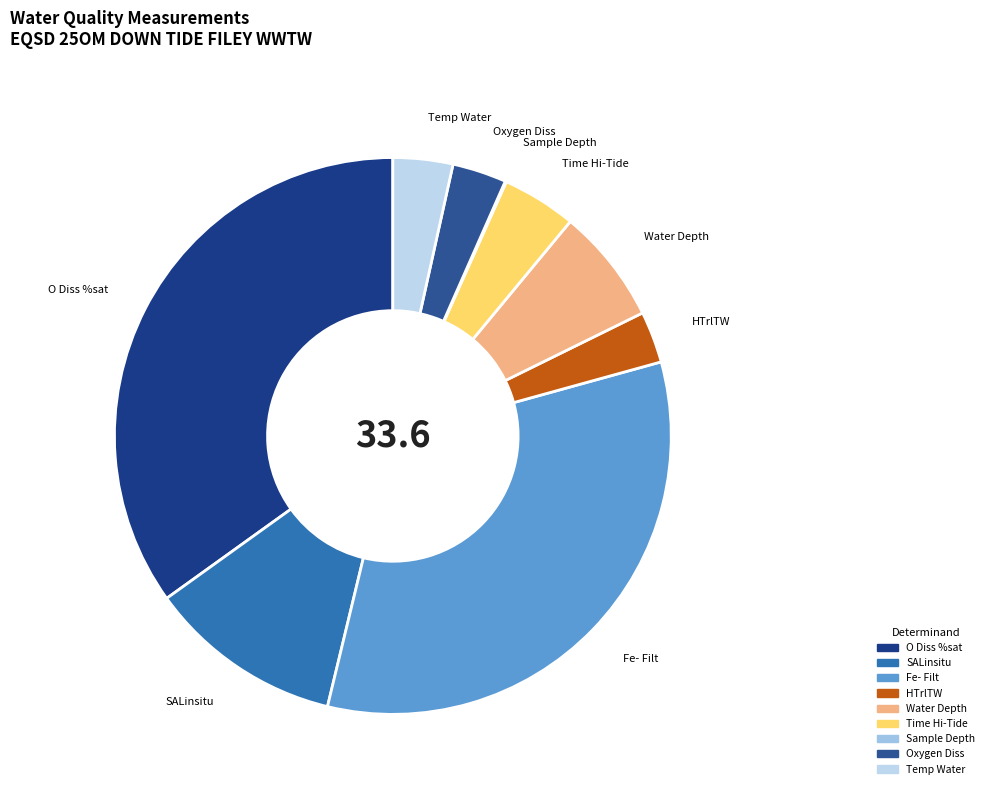

Does Oxygen Diss account for over 50% of the chart?

No